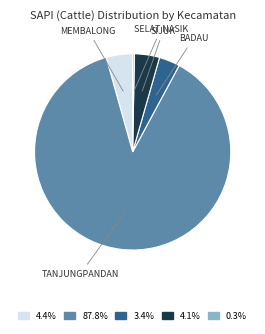

Is there any slice that represents more than half of the pie?

Yes